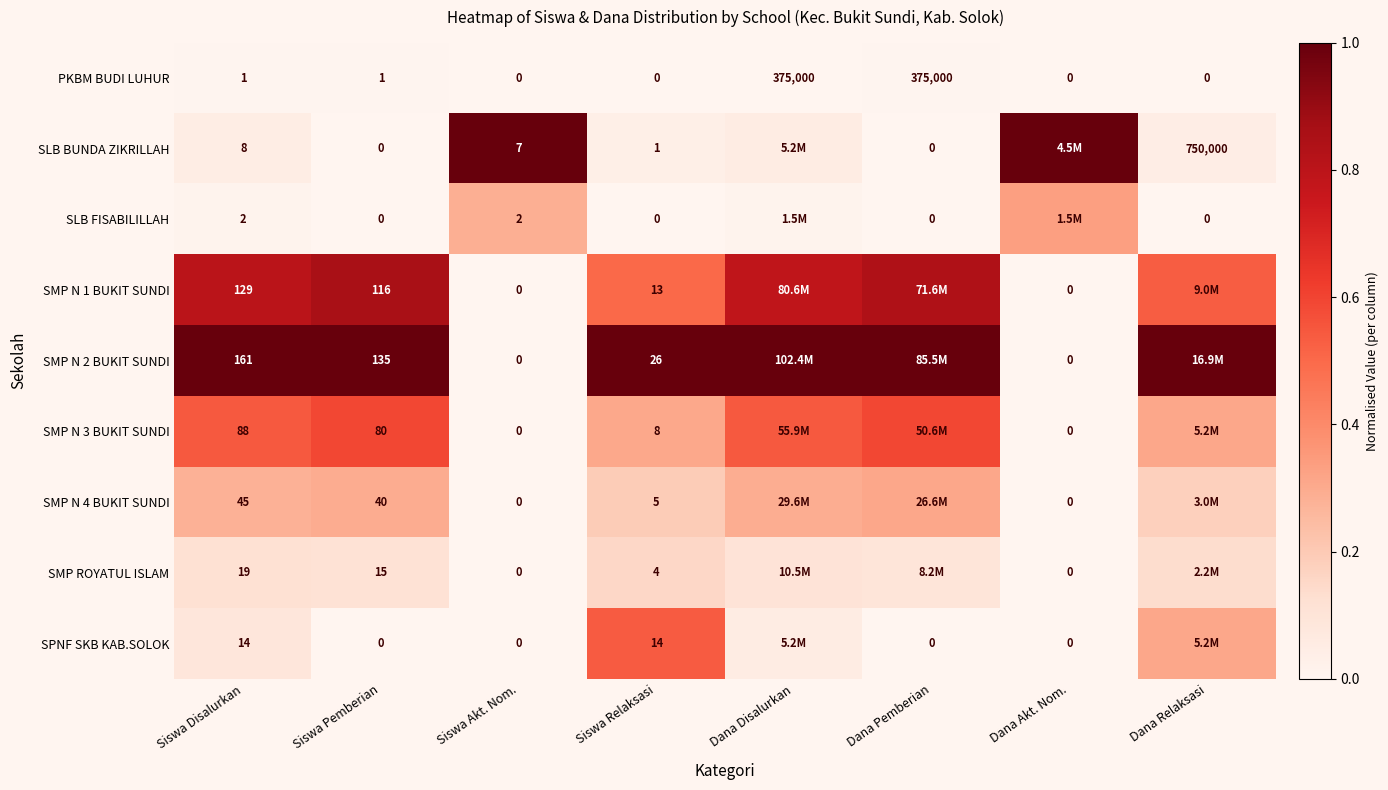

Is it true that PKBM BUDI LUHUR equals 0.0 at Siswa Akt. Nom.?

True